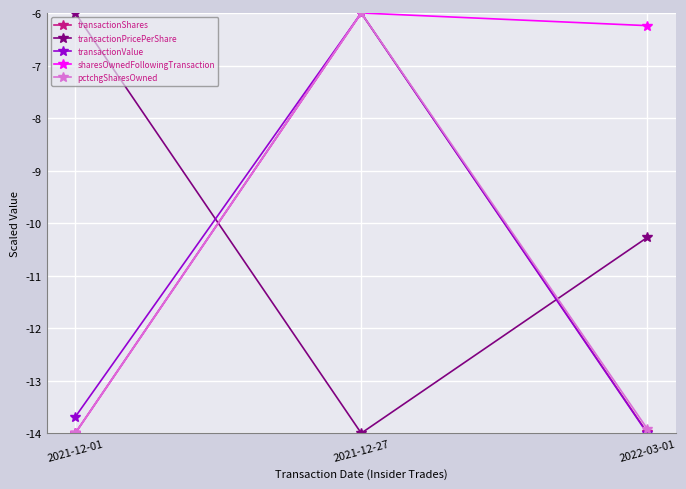

What is the maximum value shown in the chart?

-6.0